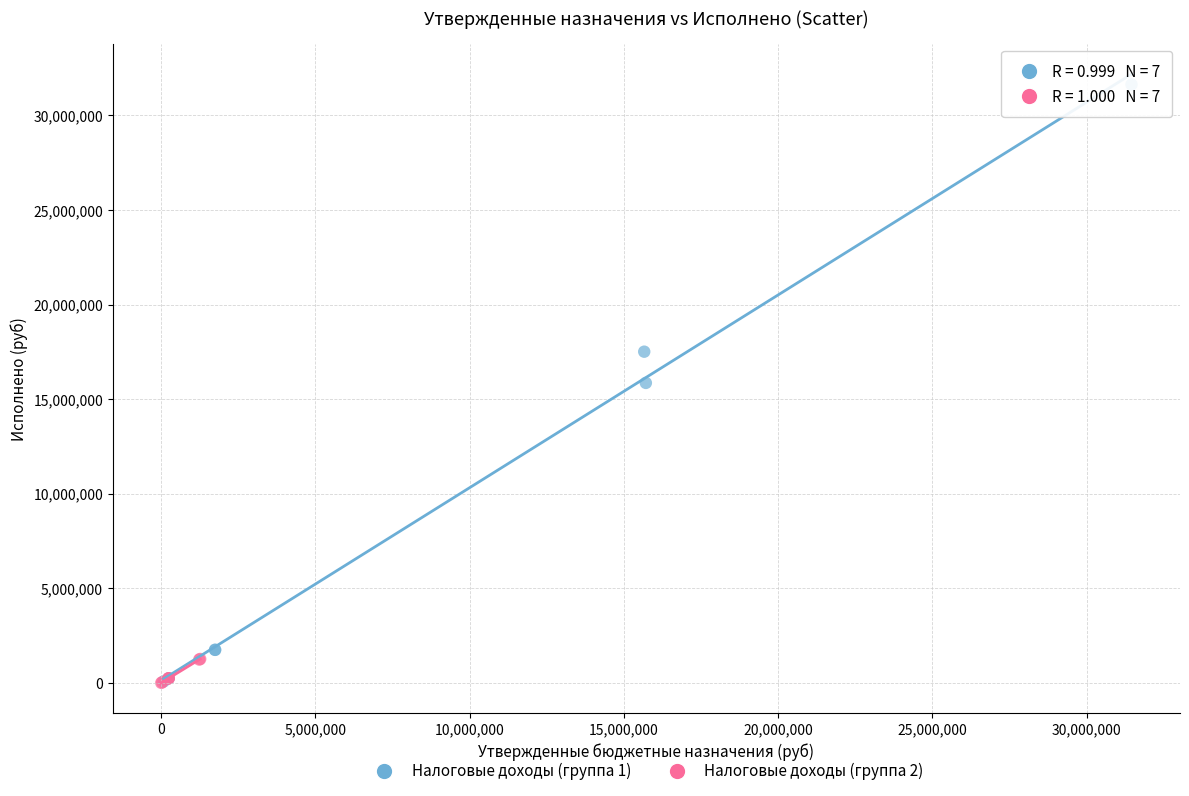

Which series has the widest spread of Y values?

Налоговые доходы (группа 1)